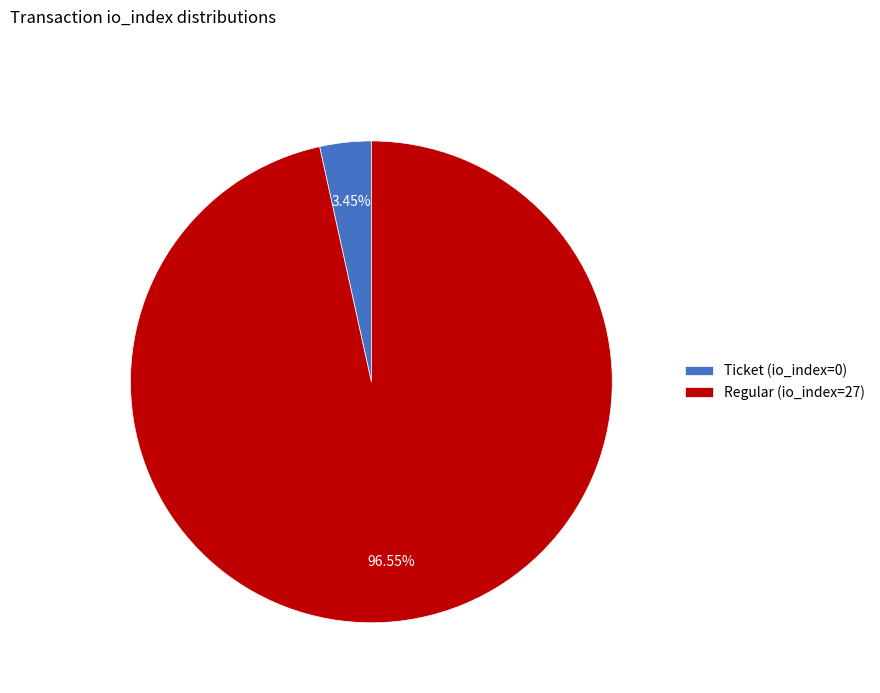

Rank the categories by value from lowest to highest.

Ticket (io_index=0), Regular (io_index=27)